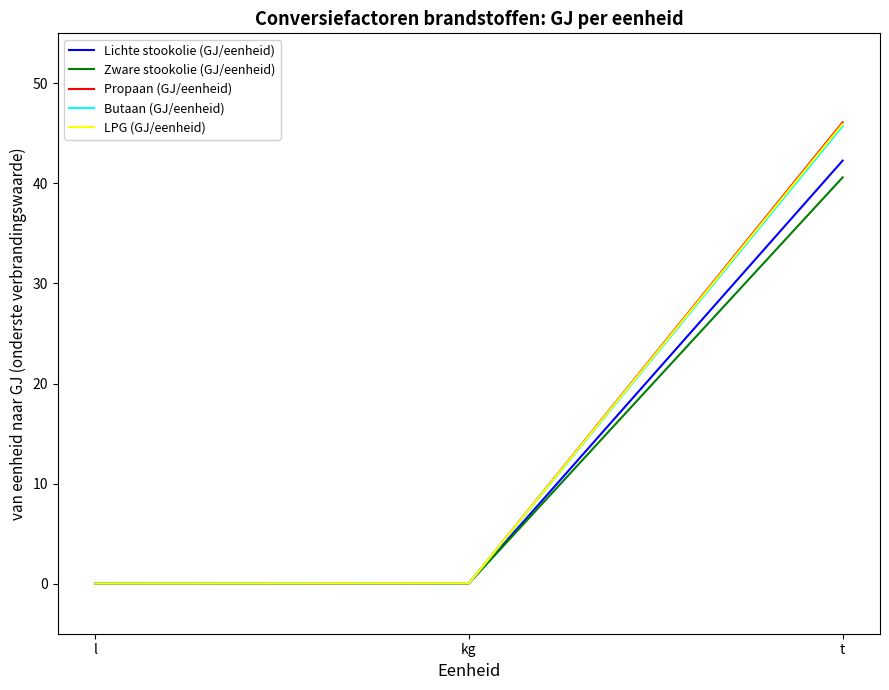

What is the difference between the Lichte stookolie (GJ/eenheid) values at t and kg?

42.2